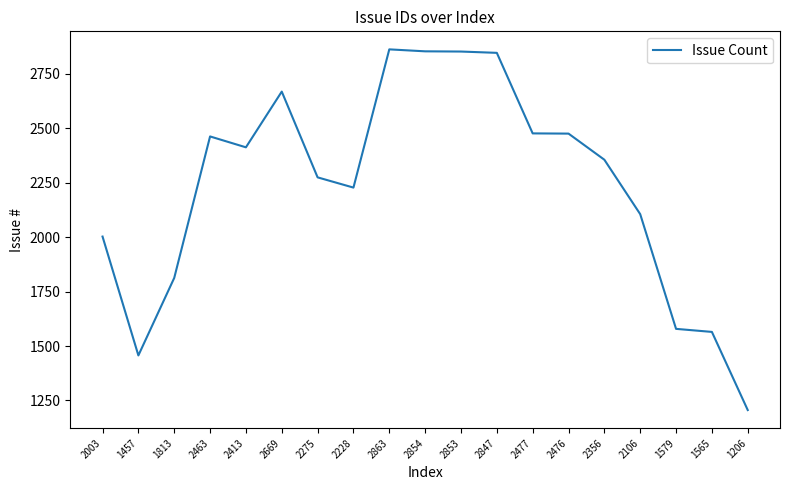

How many lines are shown in the chart?

1